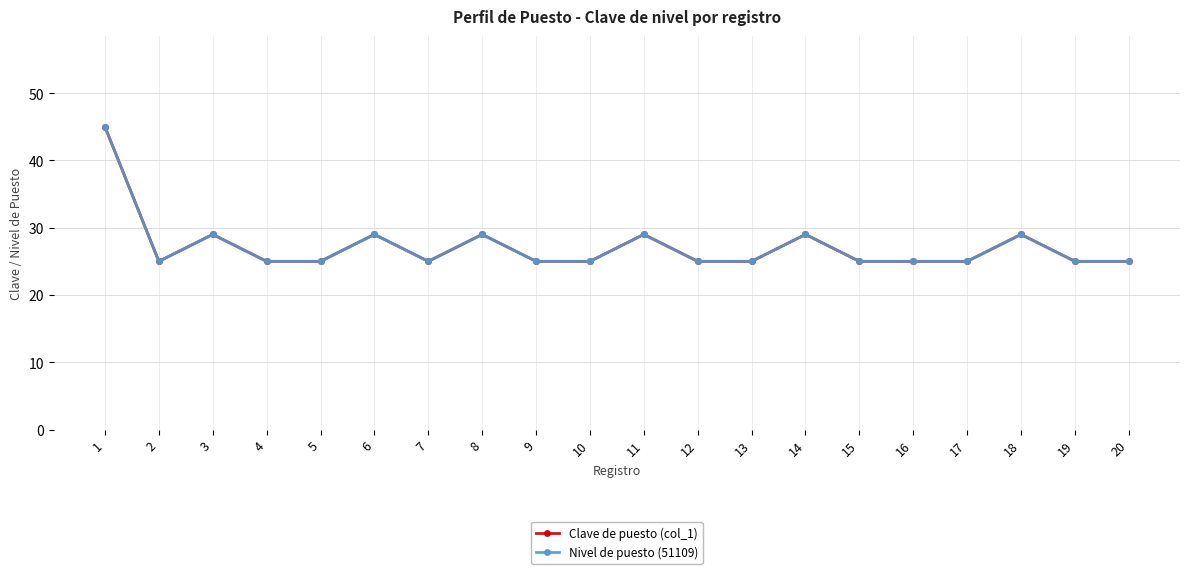

Does the chart have visible grid lines?

Yes